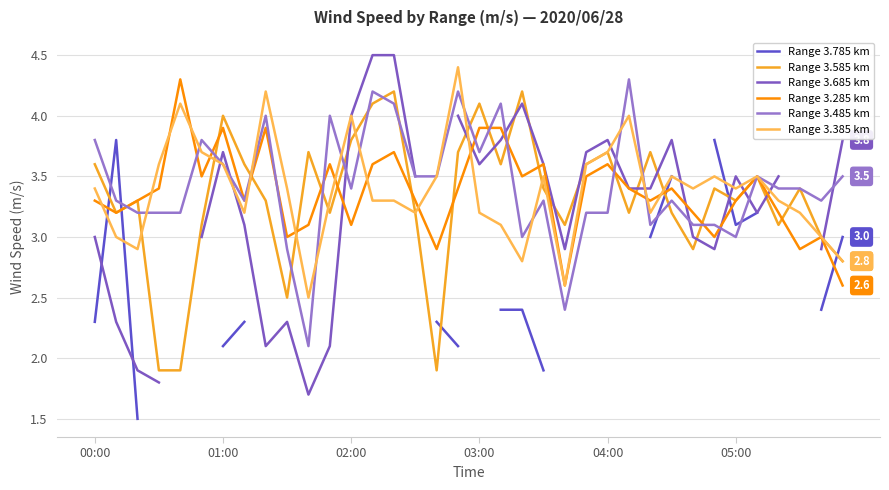

What are all the series names shown in the legend?

Range 3.785 km, Range 3.585 km, Range 3.685 km, Range 3.285 km, Range 3.485 km, Range 3.385 km